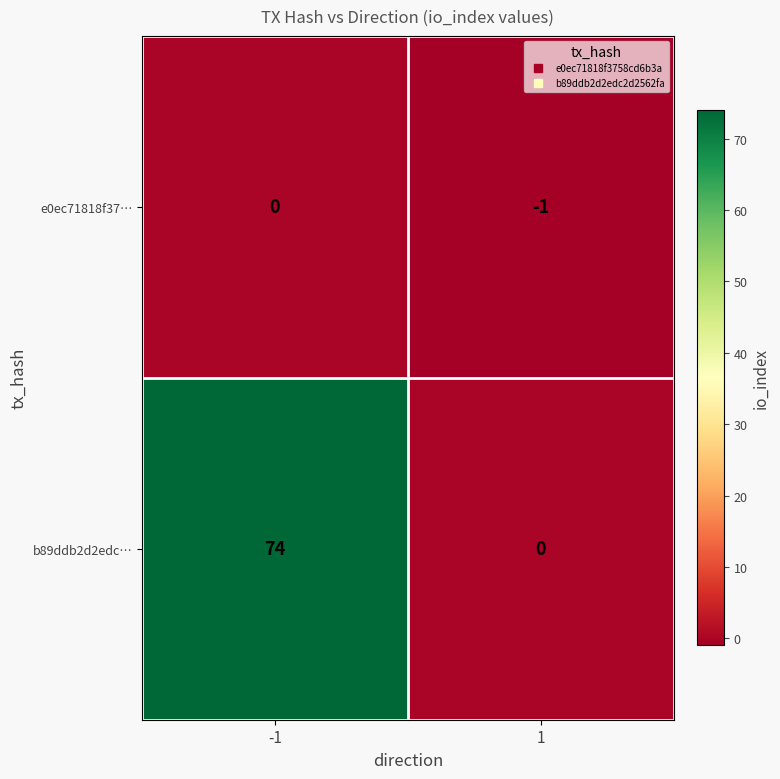

Which series changed the most between -1 and 1?

b89ddb2d2edc…